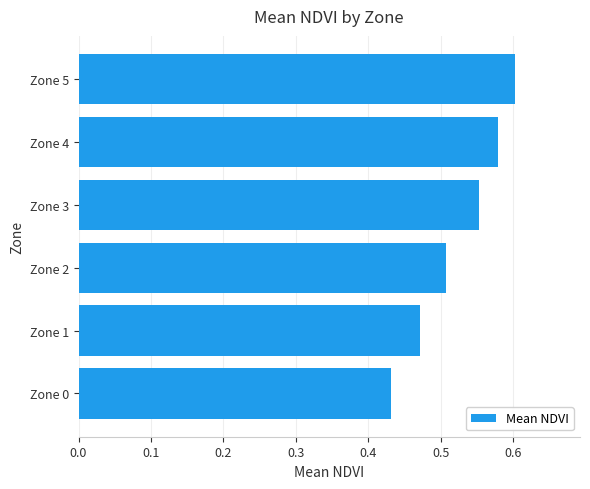

How many values are between 0 and 1?

6